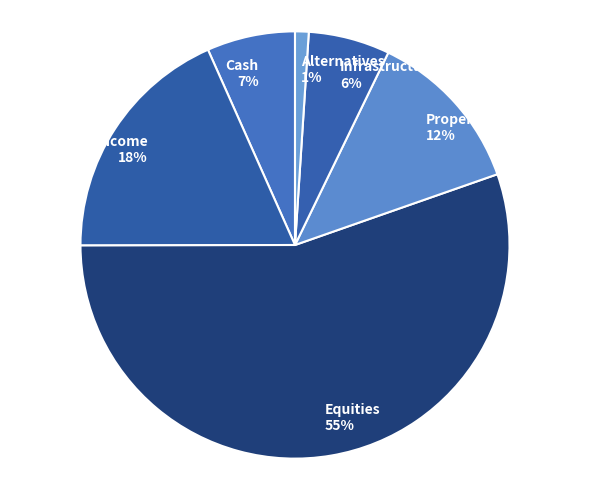

What percentage is the Fixed Income slice, to the nearest percent?

18%